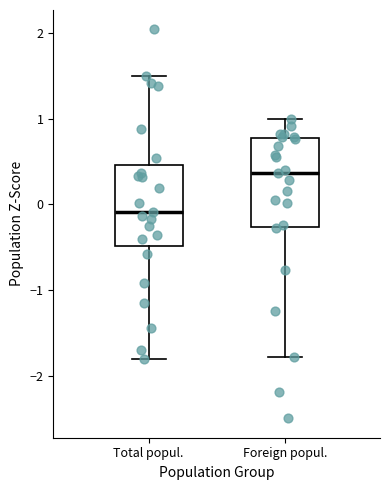

Where does the lower whisker of the box for Total popul. end on the y-axis? The values are not printed on the chart, so give them approximately, as read against the axis.

-1.8